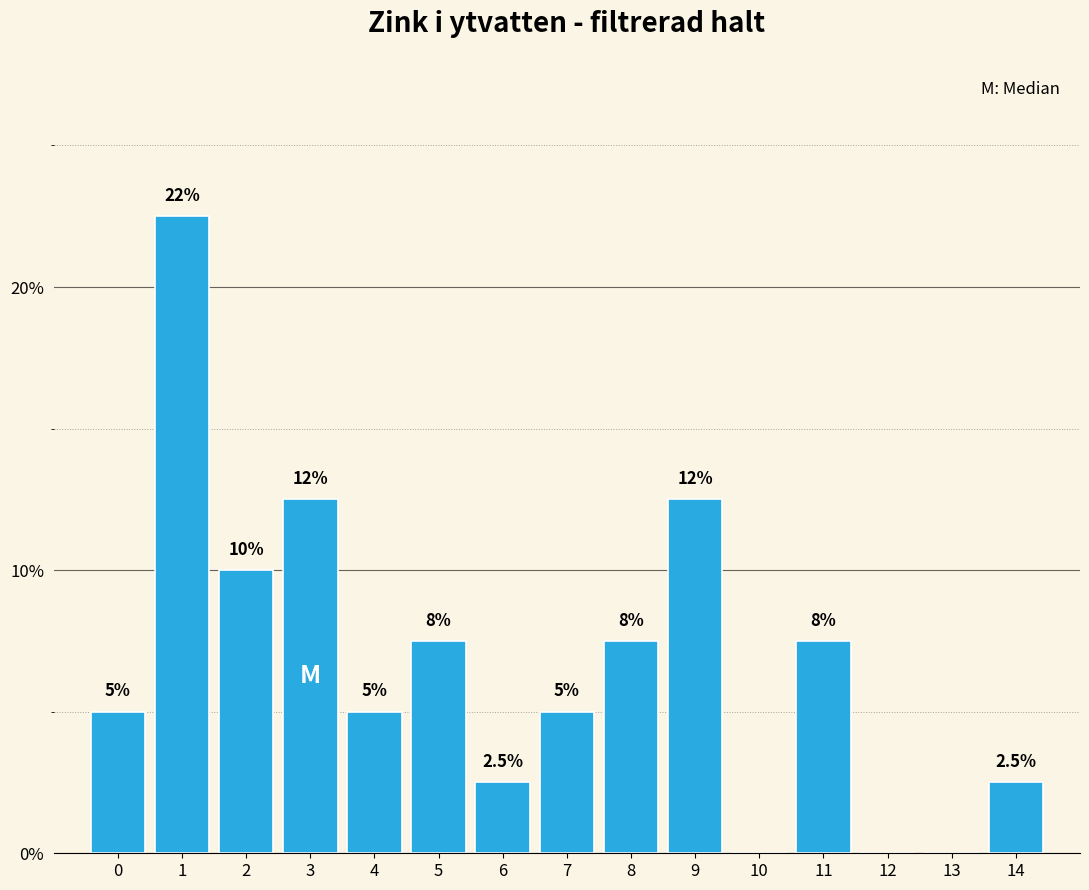

Reading left to right, extract all data points from this chart.

0=5.0	1=22.5	2=10.0	3=12.5	4=5.0	5=7.5	6=2.5	7=5.0	8=7.5	9=12.5	10=0.0	11=7.5	12=0.0	13=0.0	14=2.5